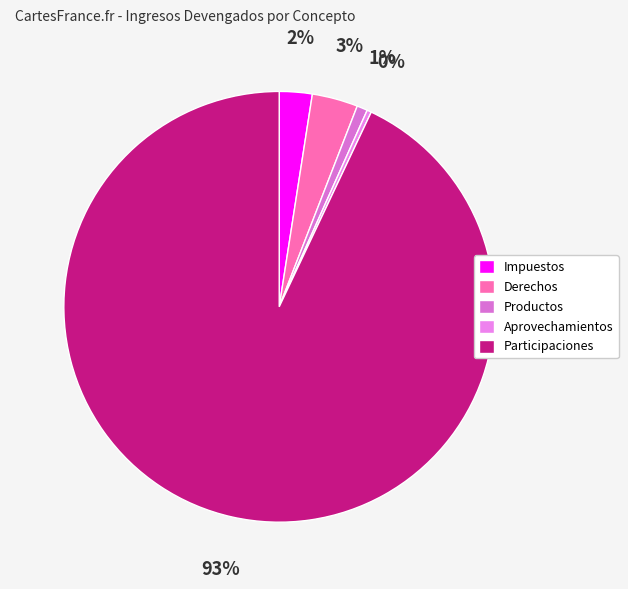

How many slices are in this pie chart?

5